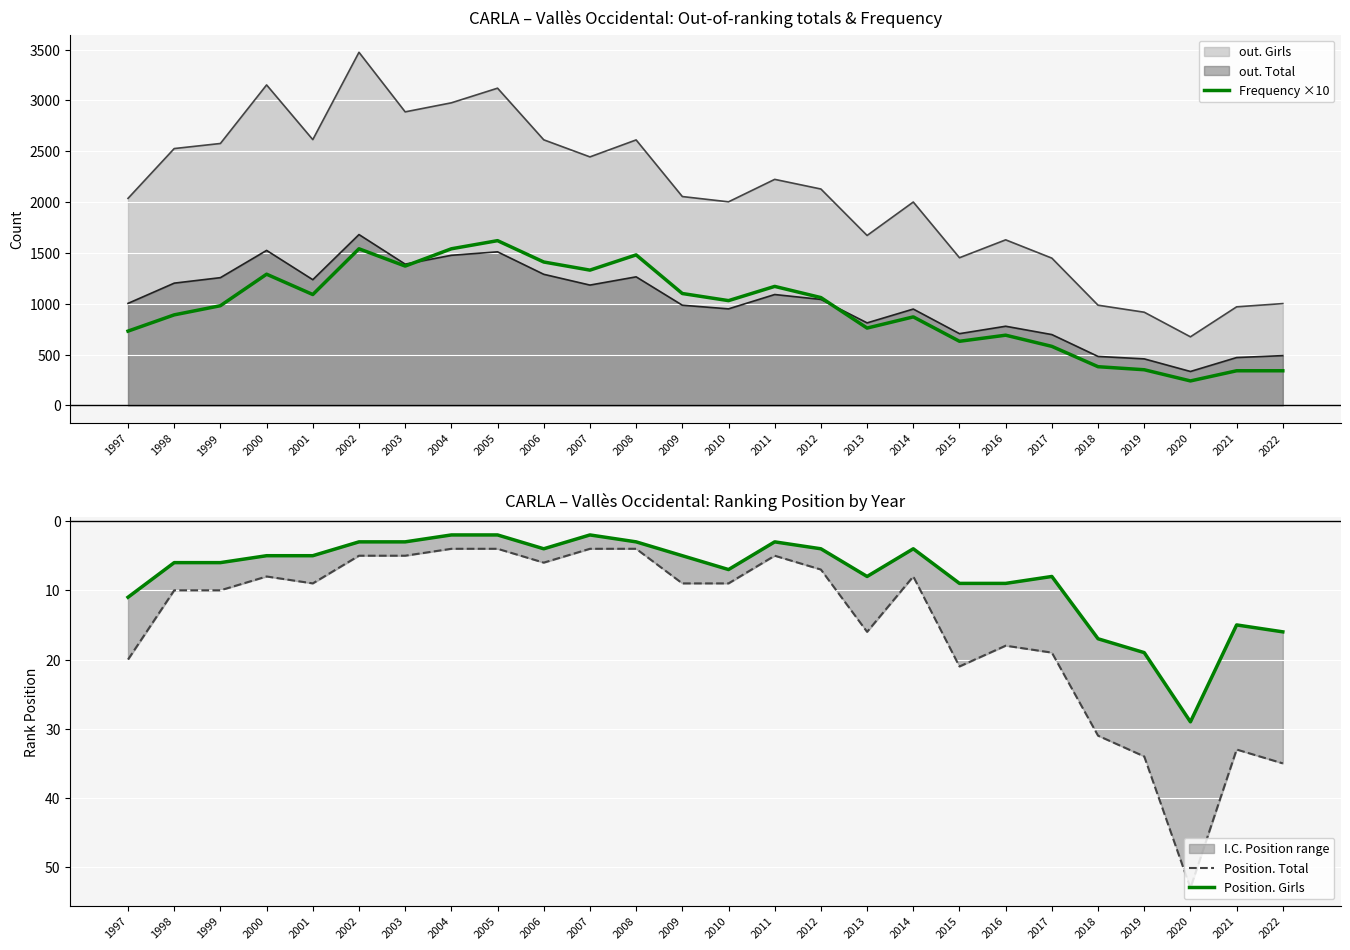

True or false: Frequency ×10 has a value of 2021 at 2000.

False